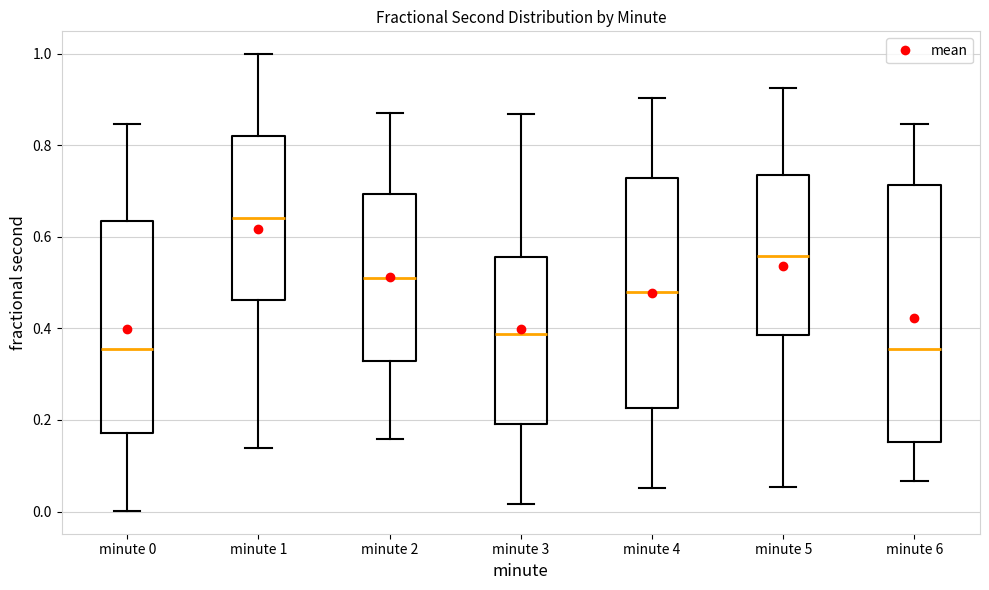

Reading left to right, read every box against the y-axis: the position of its median line, the range the box covers, and the ends of its whiskers. The values are not printed on the chart, so give them approximately, as read against the axis.

minute 0: median 0.36, box 0.18 to 0.64, whiskers 0.00 to 0.84
minute 1: median 0.64, box 0.46 to 0.82, whiskers 0.14 to 1.00
minute 2: median 0.52, box 0.32 to 0.70, whiskers 0.16 to 0.86
minute 3: median 0.38, box 0.20 to 0.56, whiskers 0.02 to 0.86
minute 4: median 0.48, box 0.22 to 0.72, whiskers 0.06 to 0.90
minute 5: median 0.56, box 0.38 to 0.74, whiskers 0.06 to 0.92
minute 6: median 0.36, box 0.16 to 0.72, whiskers 0.06 to 0.84